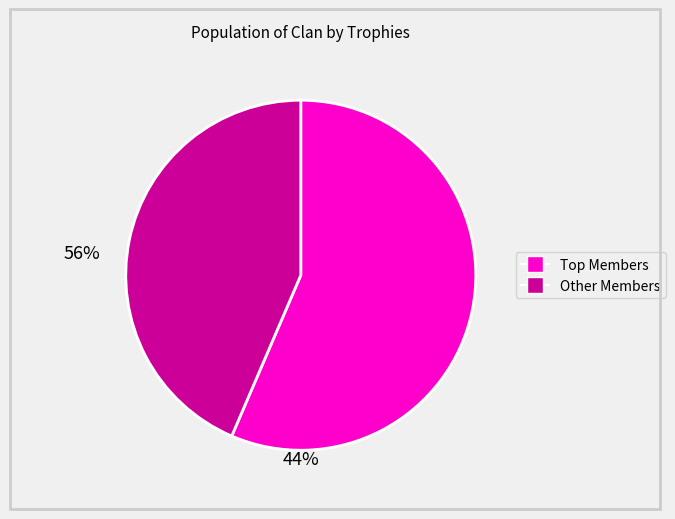

Is there a majority slice in this chart?

Yes